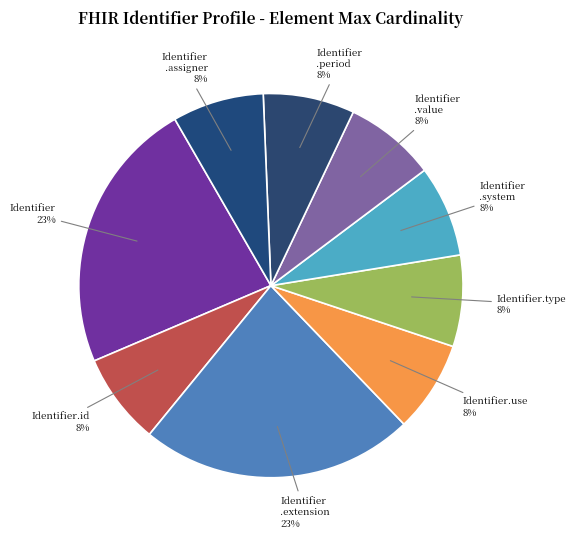

Combined, do Identifier .period and Identifier .value account for over 50%?

No